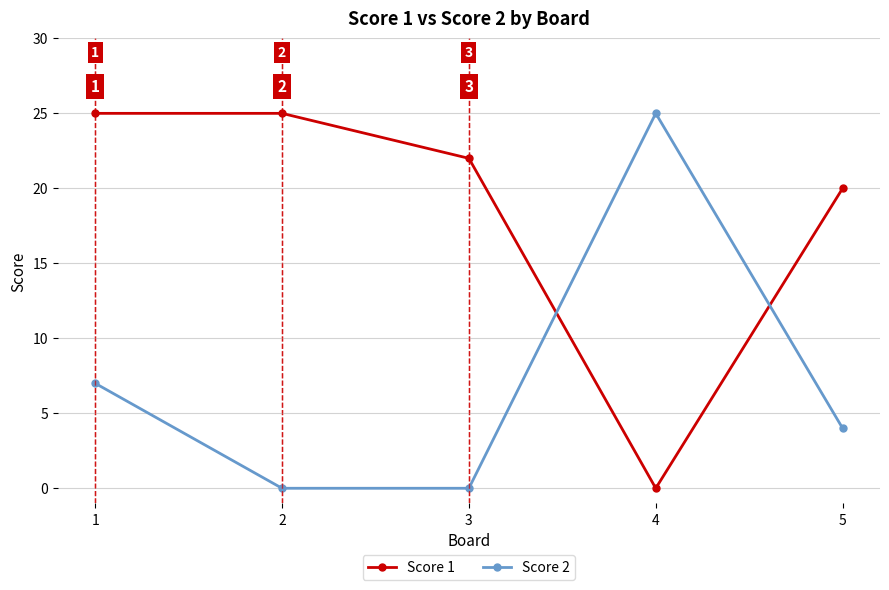

Reading left to right, transcribe all the data shown in this chart.

Score 1: 1=25	2=25	3=22	4=0	5=20
Score 2: 1=7	2=0	3=0	4=25	5=4